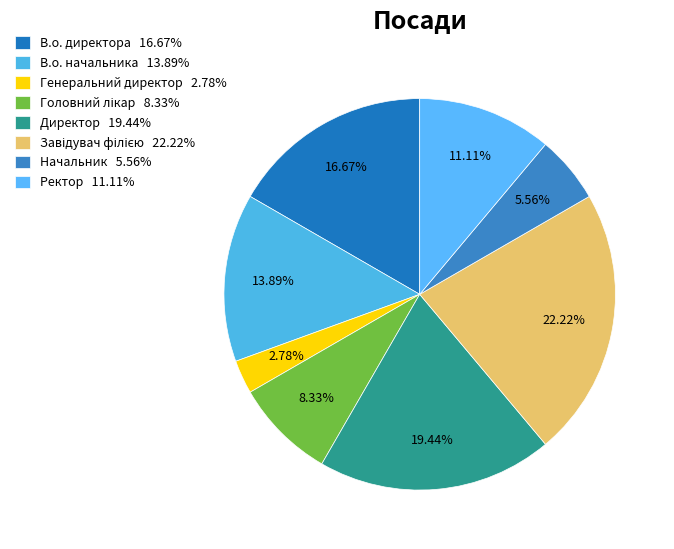

Is it true that Головний лікар is 1% of the pie?

False